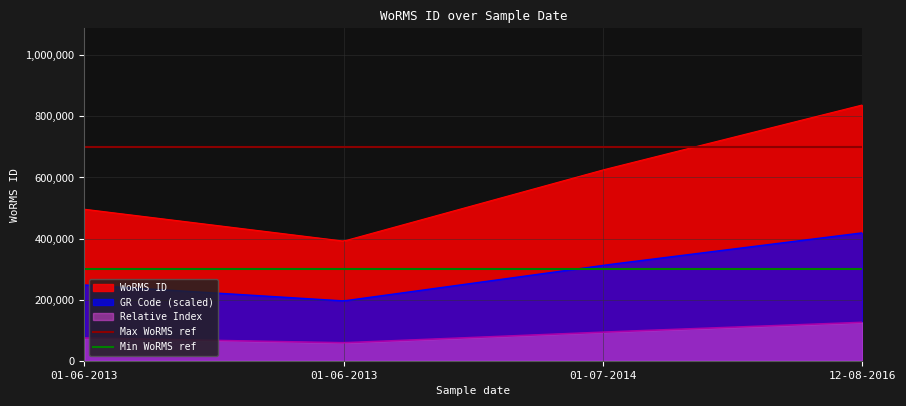

What is the minimum value for WoRMS ID?

392033.1